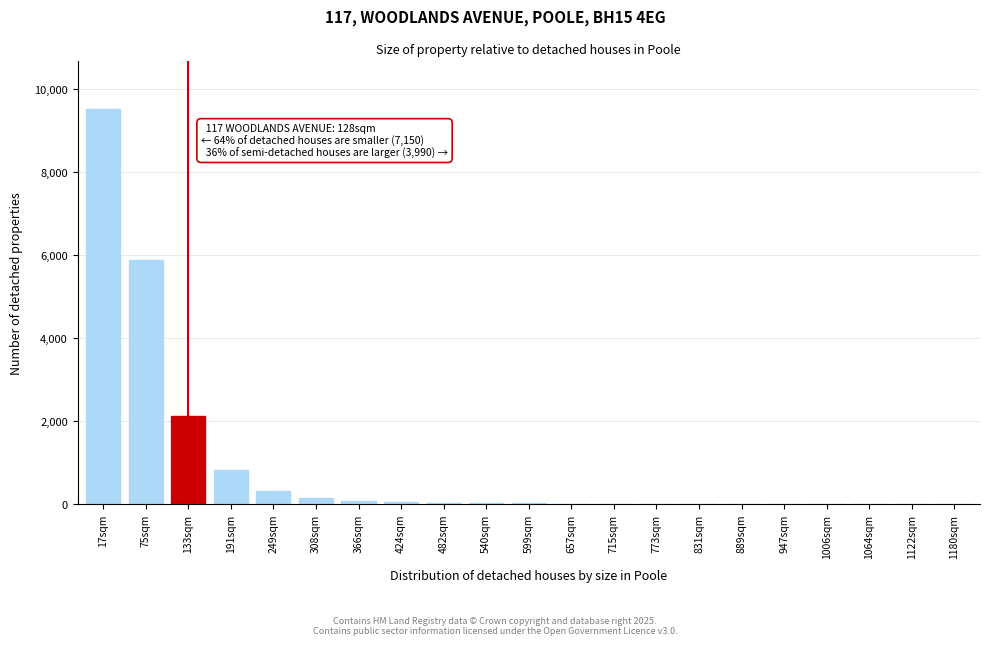

Is it true that the value at 133sqm is 1295?

False